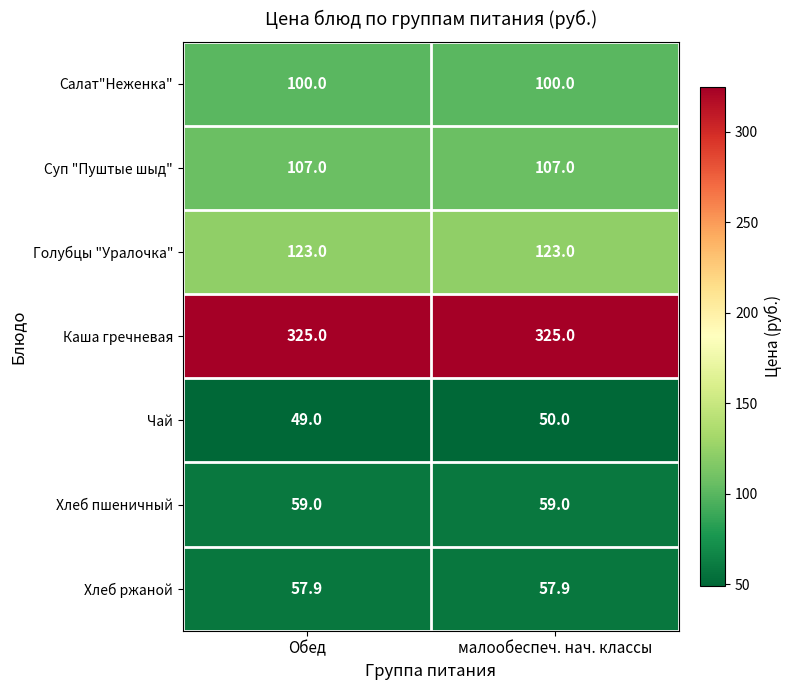

What is the total value across all series at малообеспеч. нач. классы?

821.9